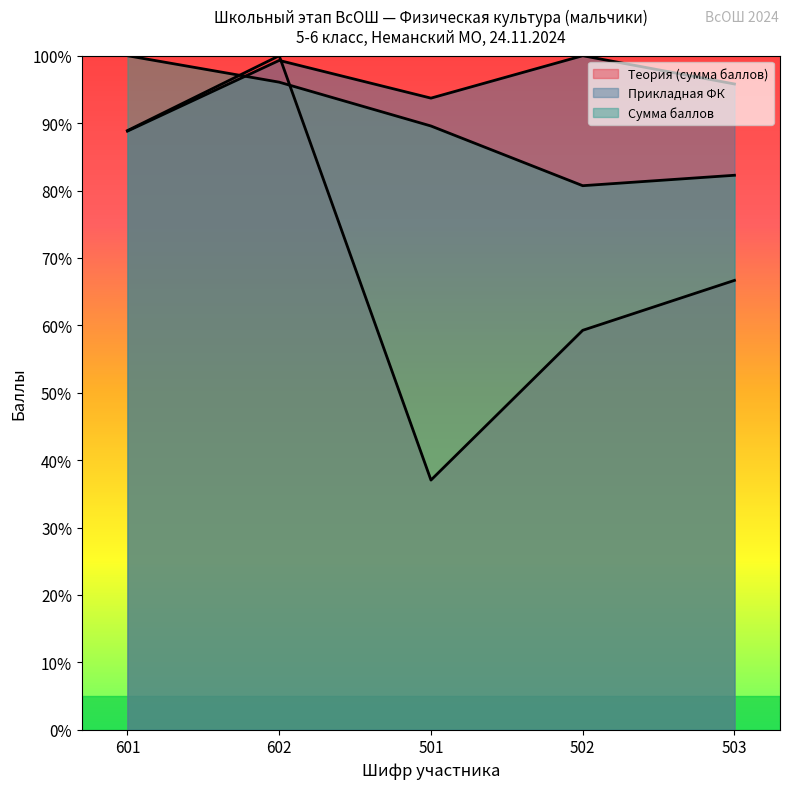

Which series has the largest total across all categories?

Прикладная ФК